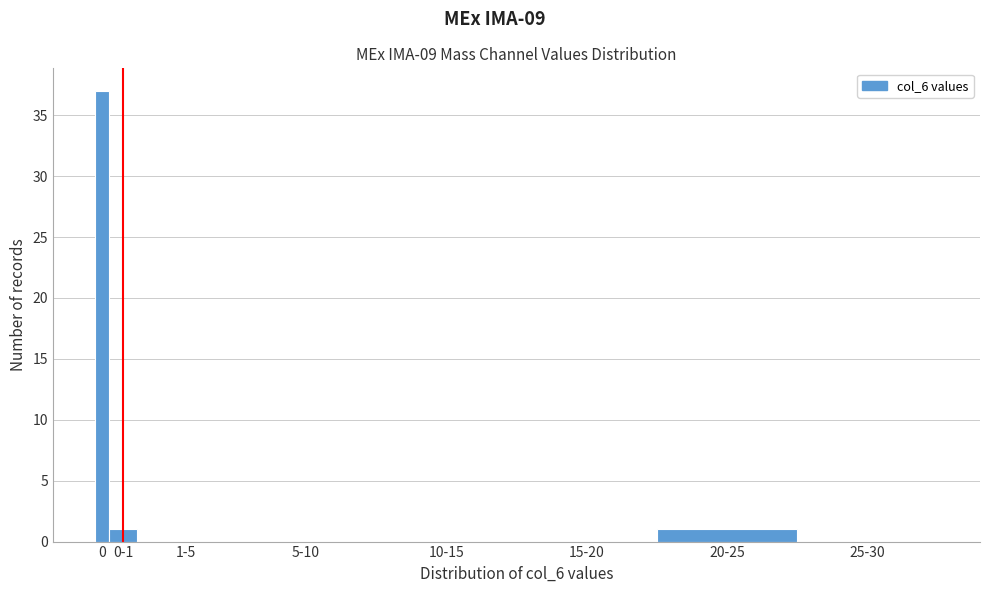

Reading right to left, transcribe all the data shown in this chart.

25-30=0	20-25=1	15-20=0	10-15=0	5-10=0	1-5=0	0-1=1	0=37